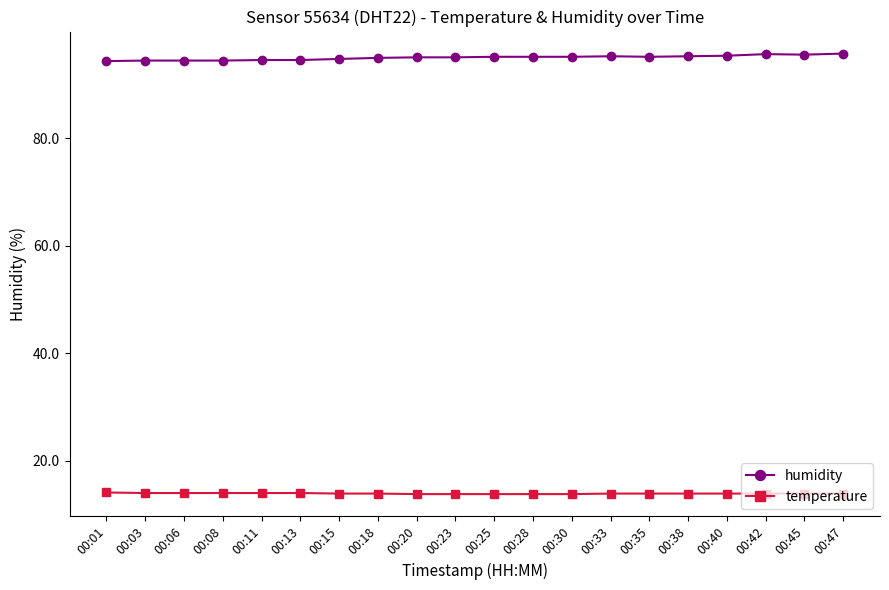

What is the highest value of the temperature series?

14.1